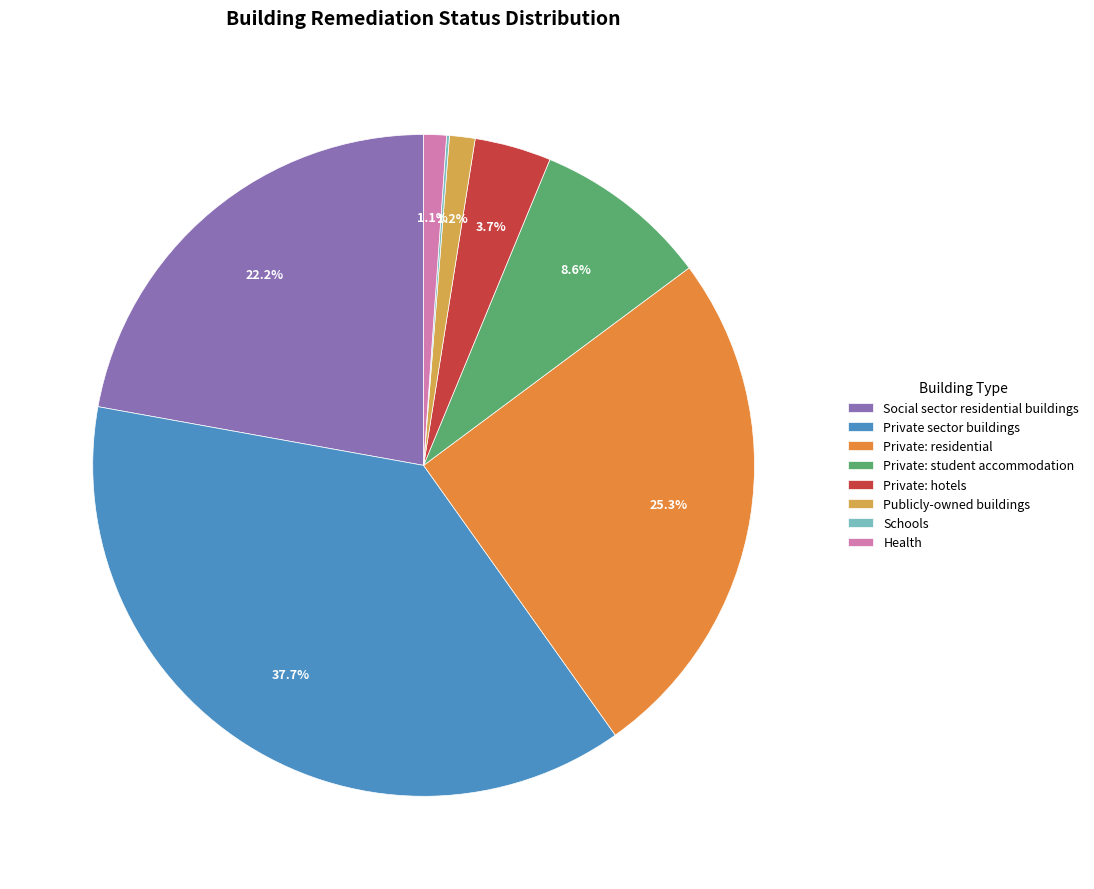

What is the largest slice in the pie chart?

Private sector buildings